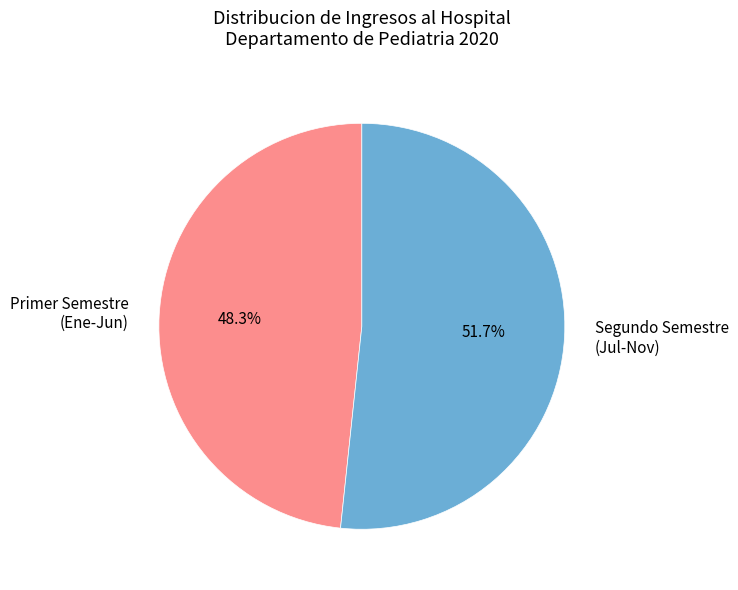

What is the largest slice in the pie chart?

Segundo Semestre (Jul-Nov)